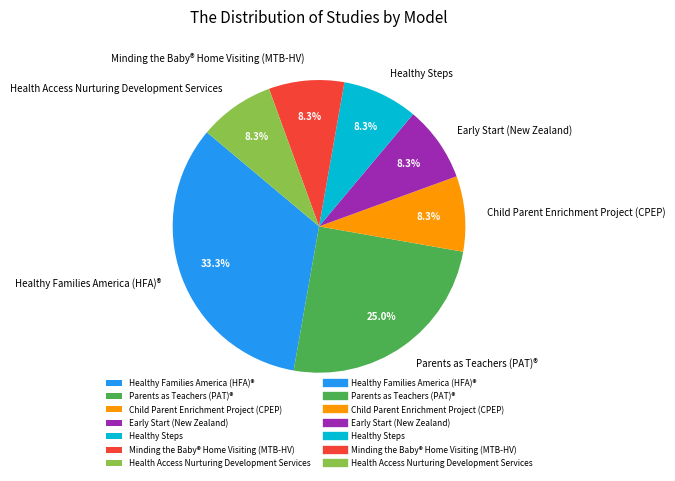

To the nearest percent, what is the difference between the largest and smallest slice percentages?

25%